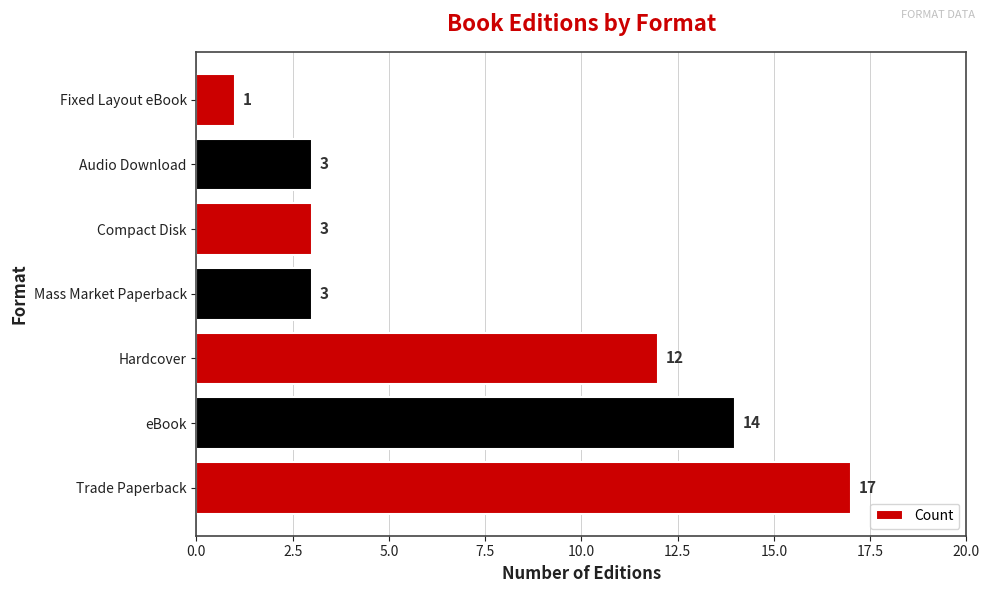

What is the greatest value displayed?

17